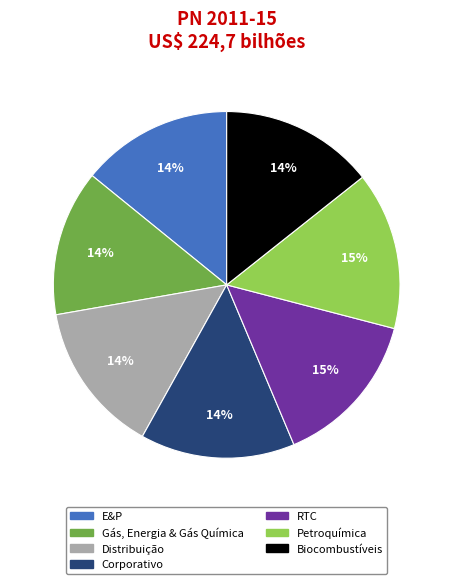

To the nearest percent, what portion does Petroquímica represent?

15%